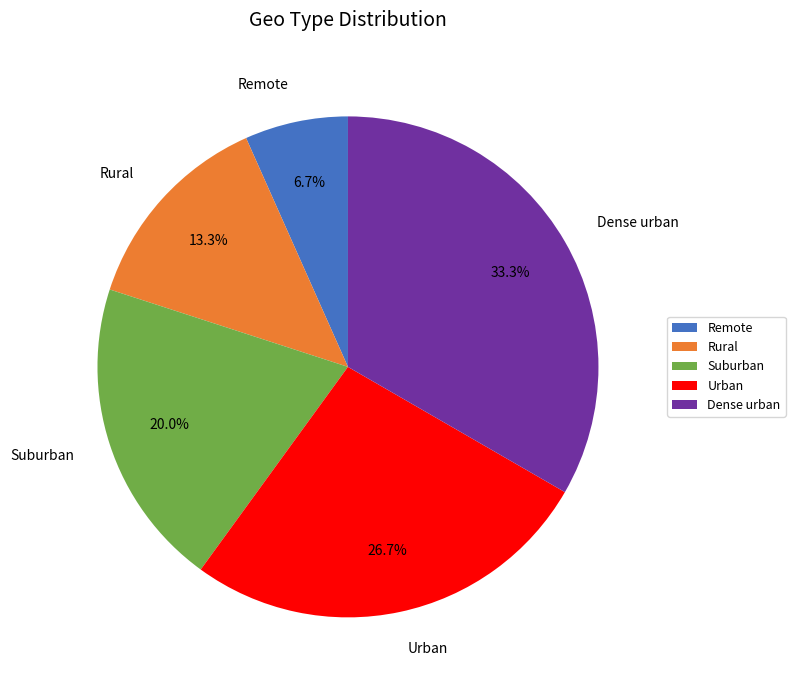

The Urban slice represents 27% of the pie. True or false?

True